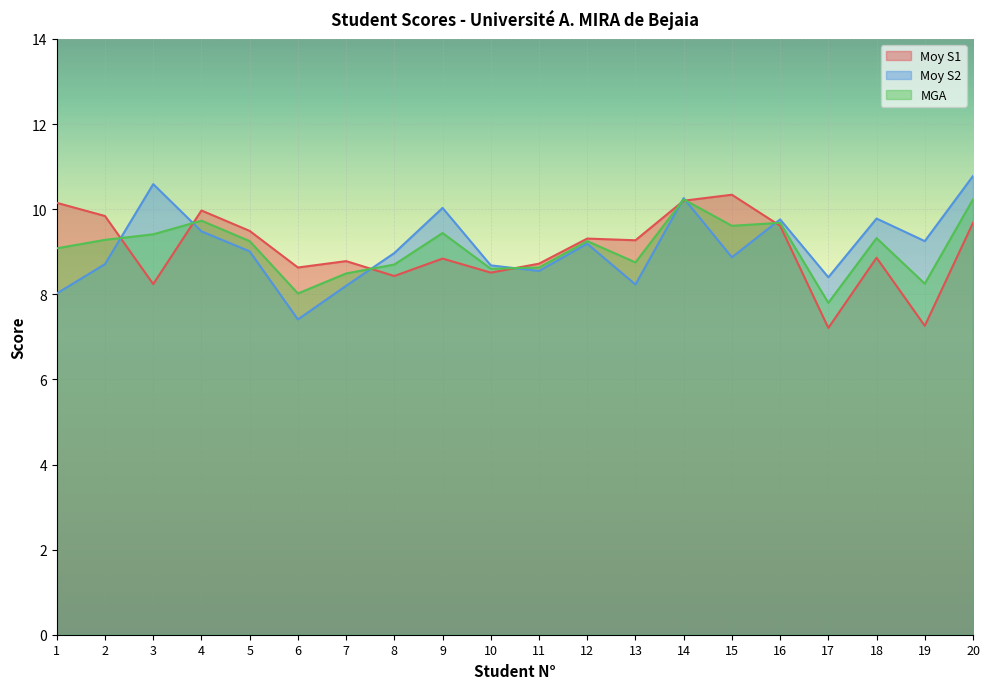

How many categories are shown in the chart?

20